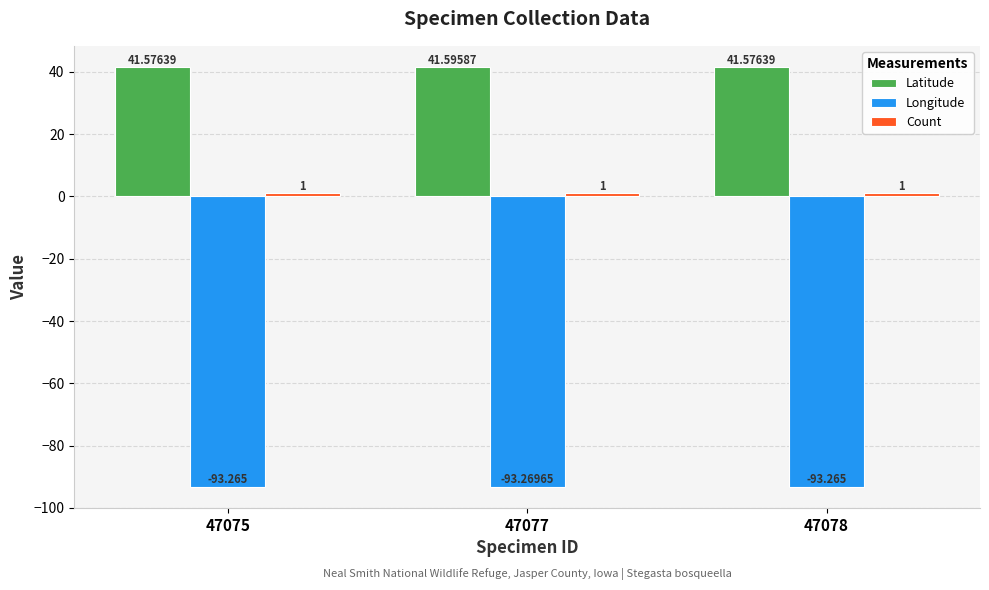

Which series has the largest range (max minus min)?

Latitude